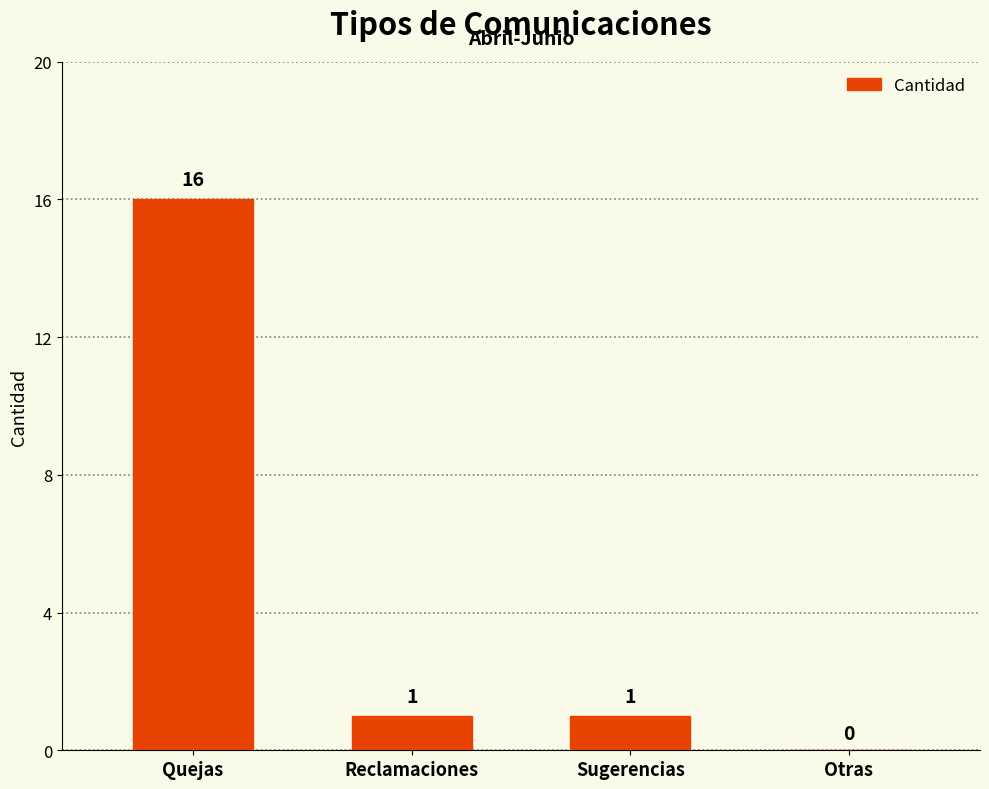

The value at Quejas is 16. True or false?

True